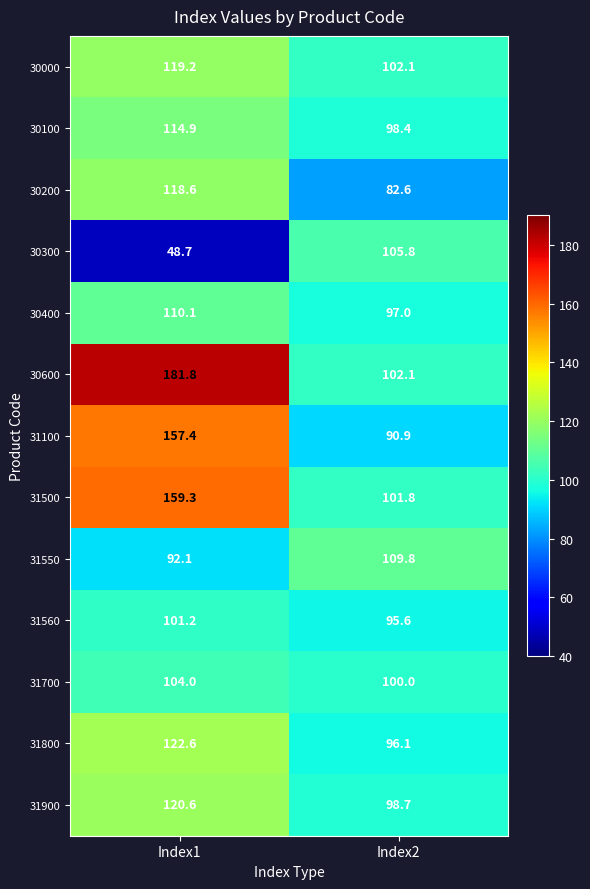

What is the total value across all series at Index2?

1280.9